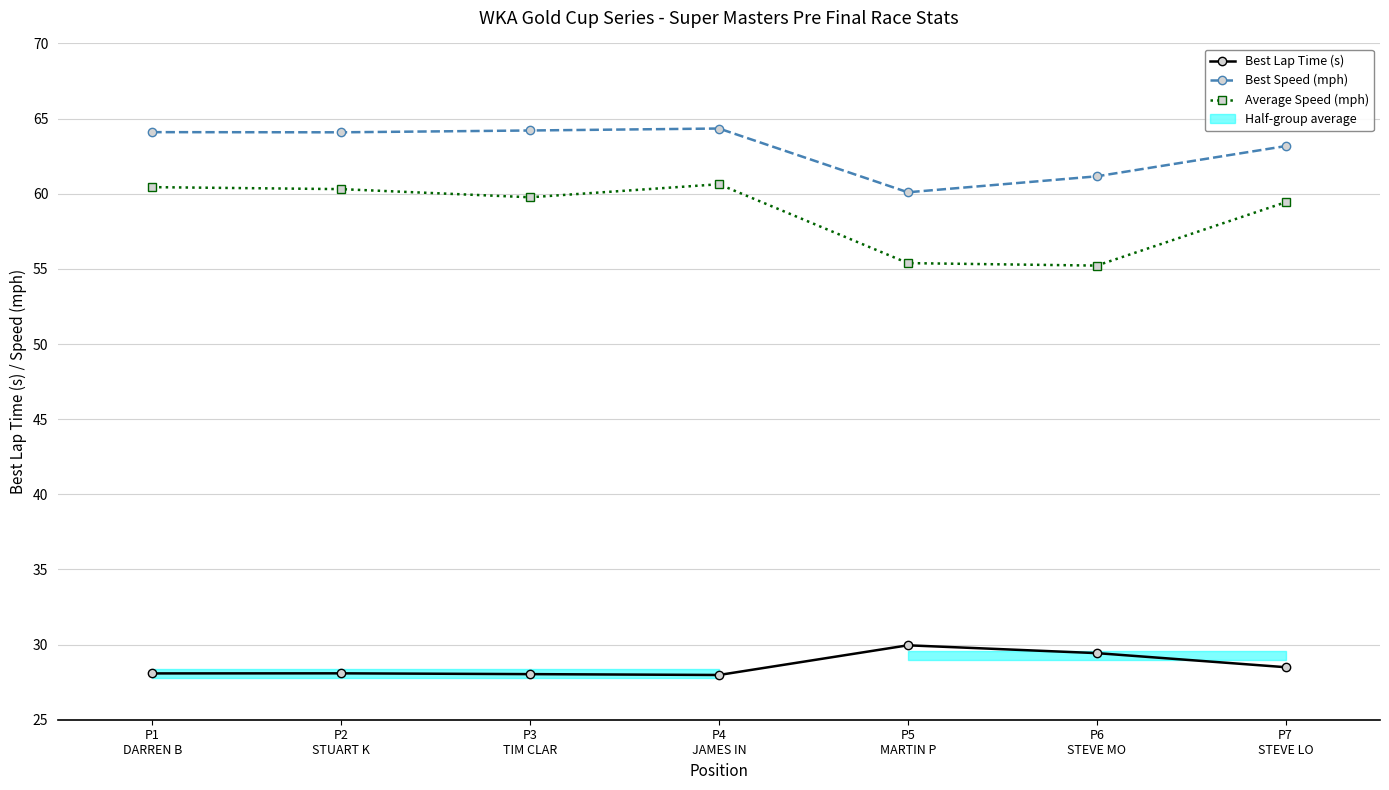

What is the label of the 5th point from the right?

P3
TIM CLAR